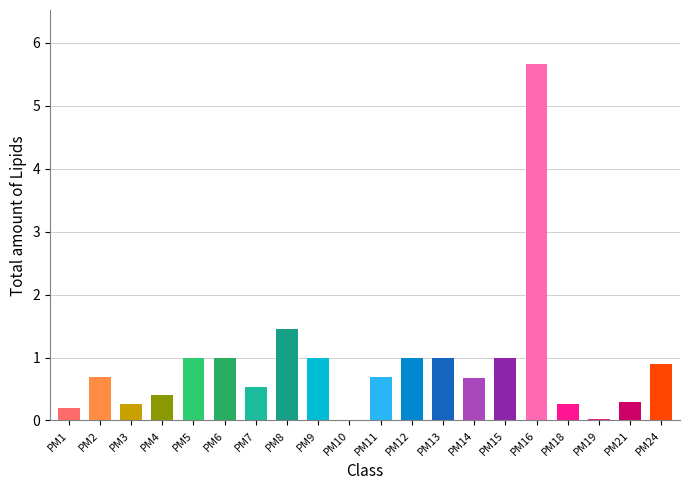

Is it true that the value at PM24 is 0.3?

False